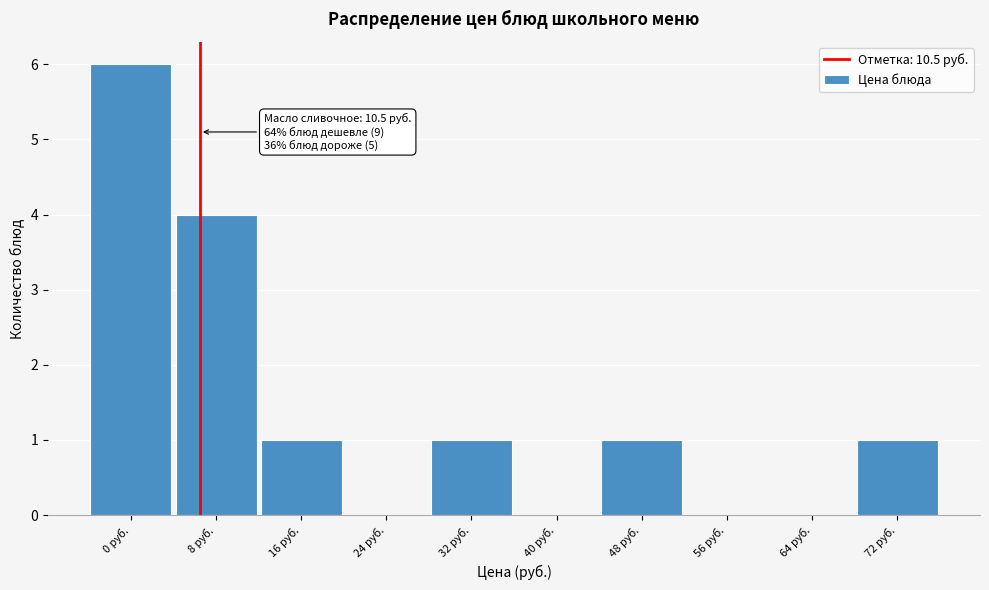

Reading left to right, list all the values displayed in this chart.

0 руб.=6	8 руб.=4	16 руб.=1	24 руб.=0	32 руб.=1	40 руб.=0	48 руб.=1	56 руб.=0	64 руб.=0	72 руб.=1